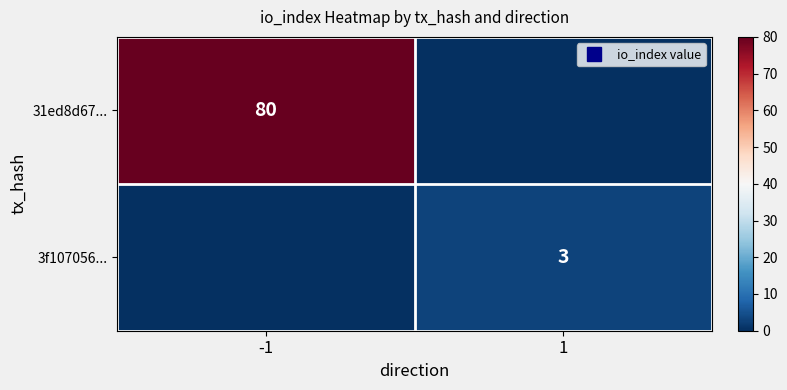

Between -1 and 1, which series saw the biggest shift?

31ed8d67...